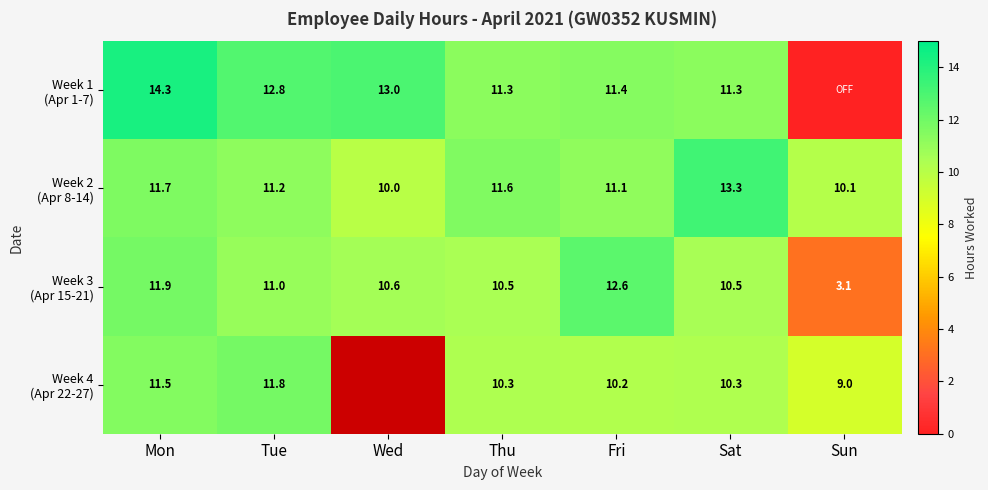

What is the minimum value for Week 4 (Apr 22-27)?

9.0